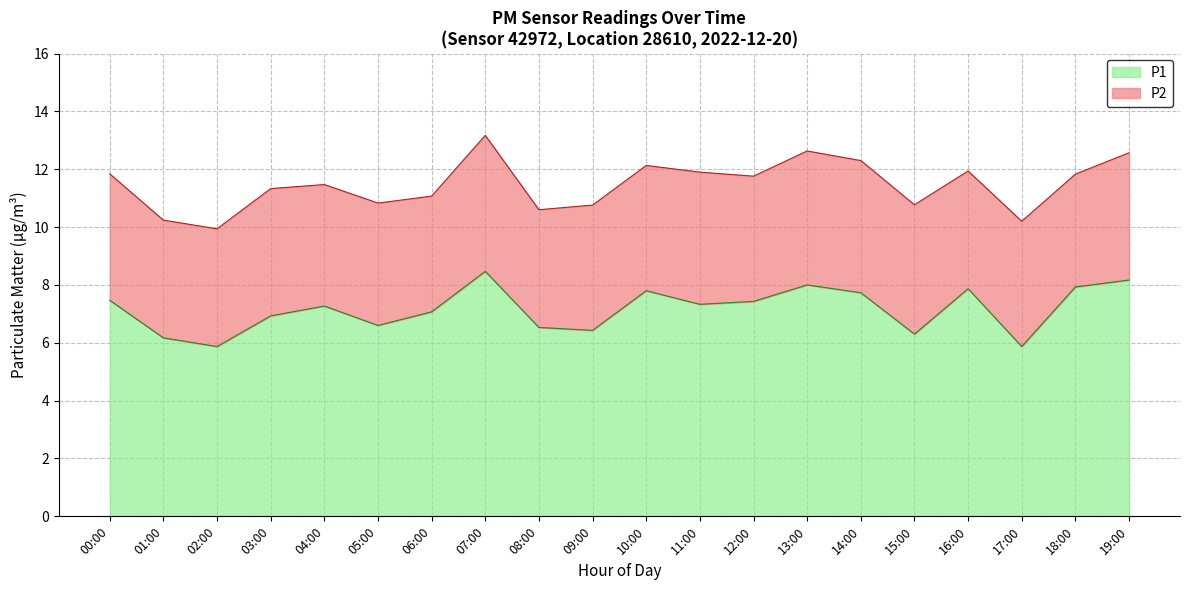

What is the sum of the values at 09:00 and 01:00?

12.6